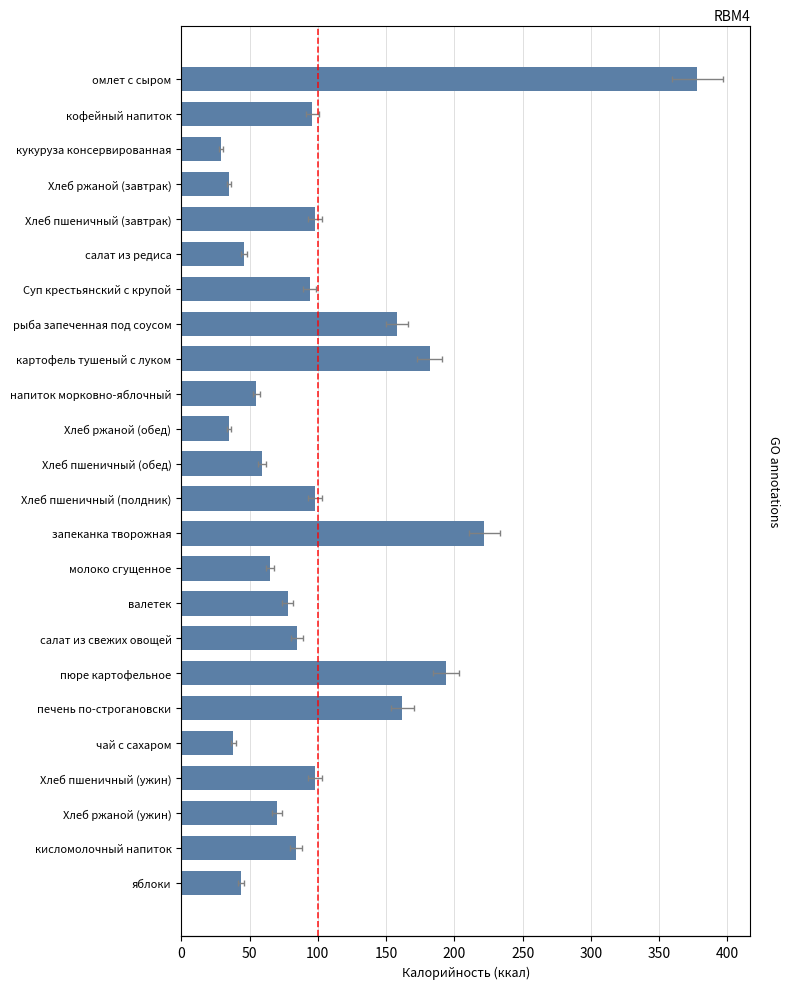

What is the difference between the maximum and minimum values?

349